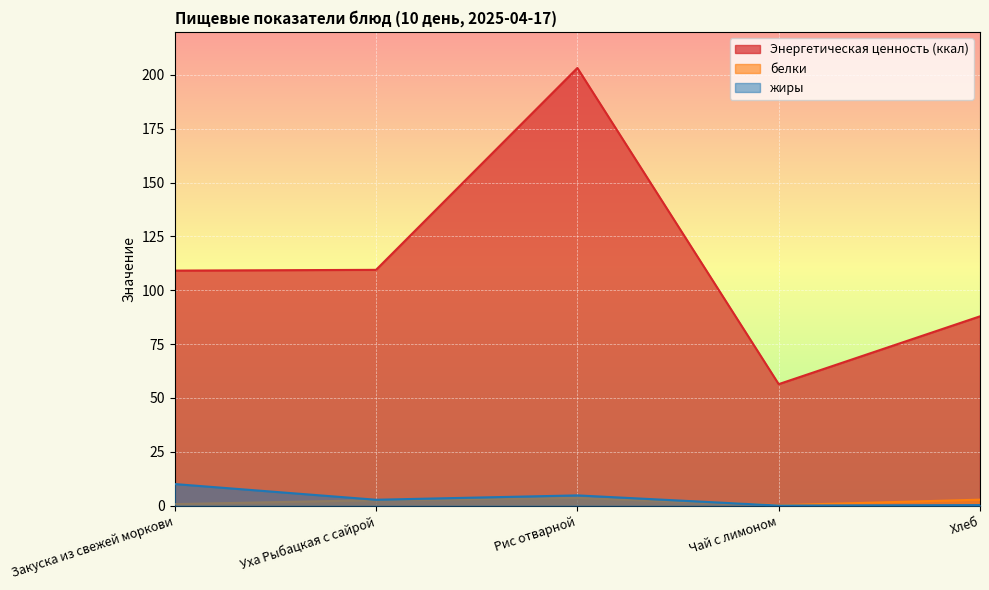

What is the sum of the Энергетическая ценность (ккал) values at Чай с лимоном and Закуска из свежей моркови?

165.6